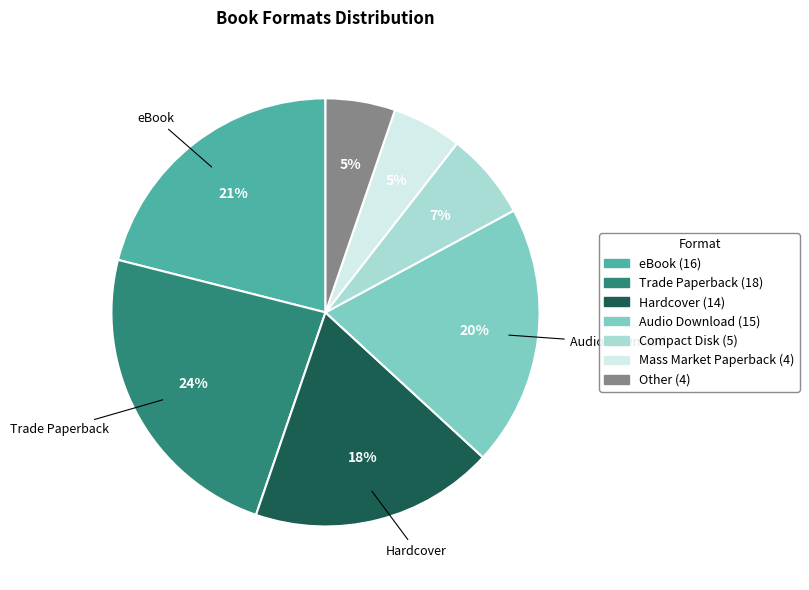

To the nearest percent, what is the average slice percentage?

14%